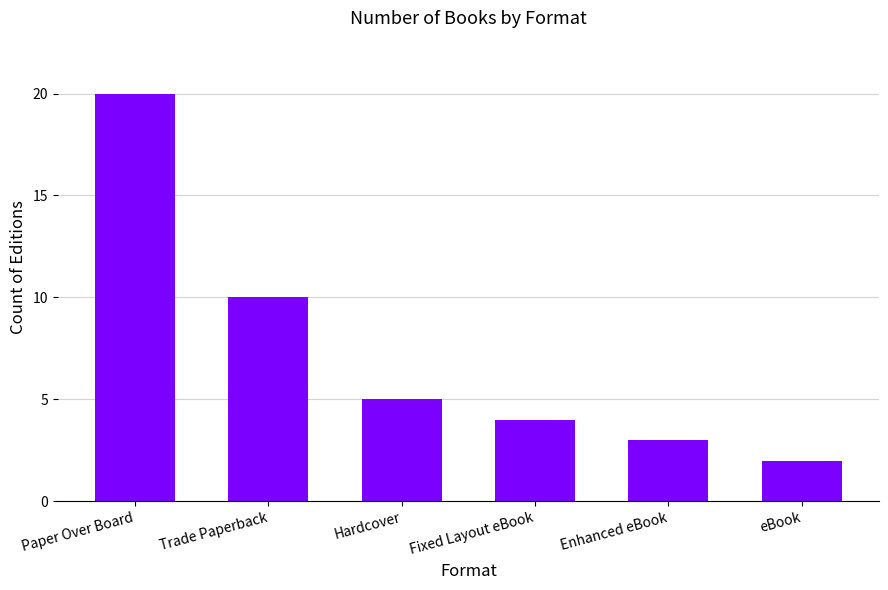

What is the sum of all values?

44